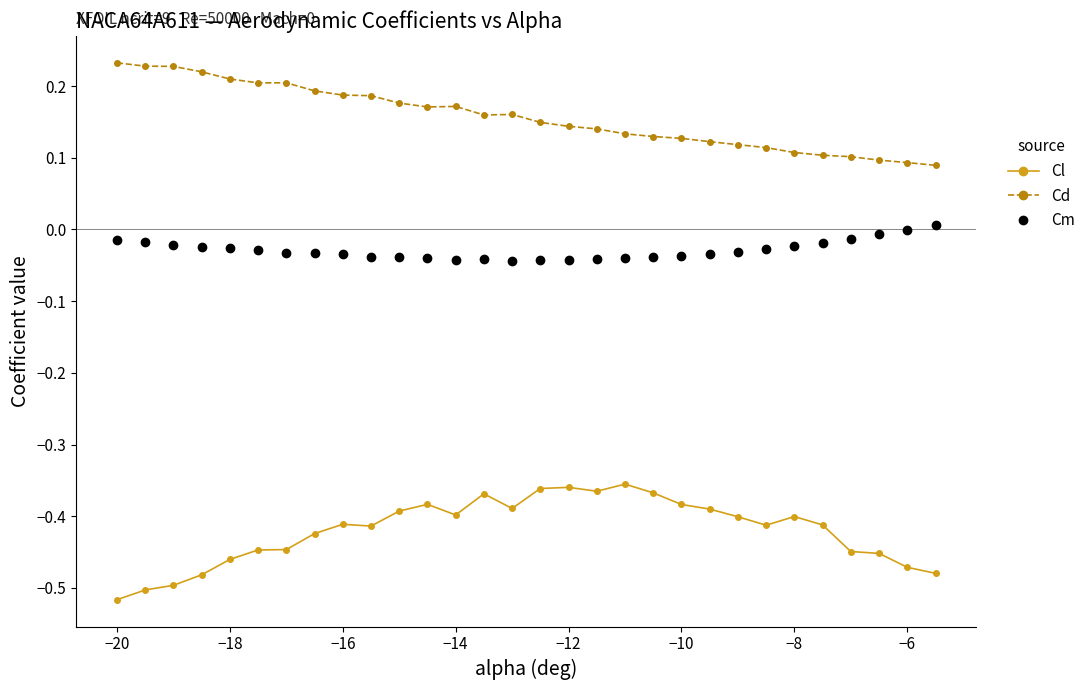

Which series has the largest total across all categories?

Cd